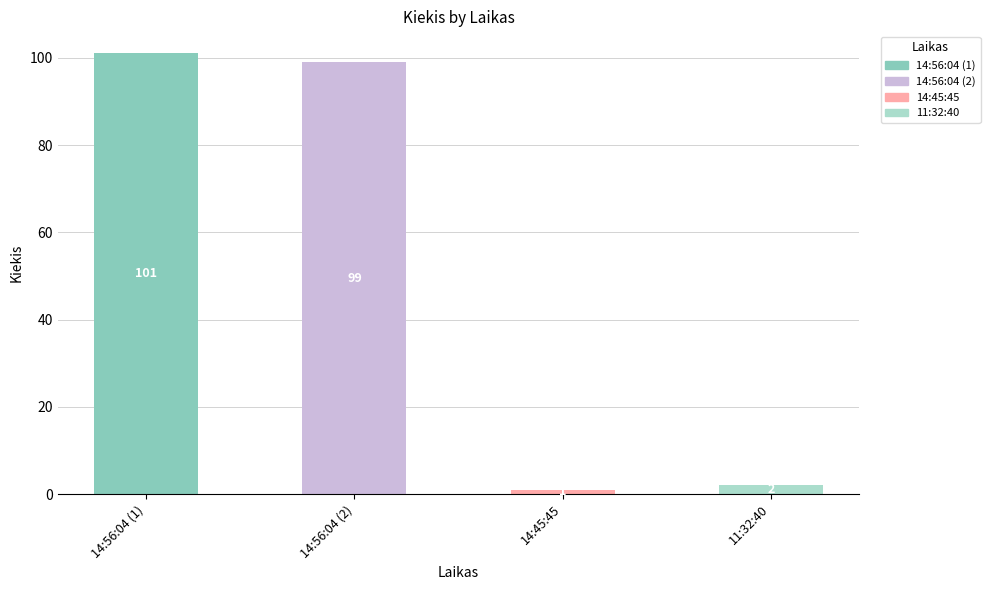

How many series are shown in this chart?

1